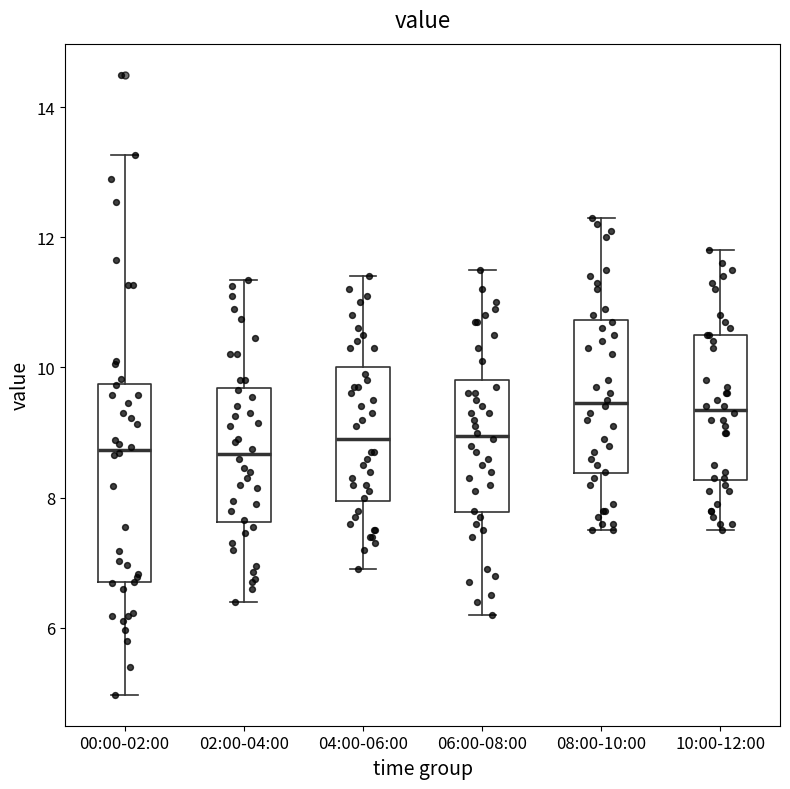

Which box is the tallest, from its lower edge to its upper edge?

00:00-02:00